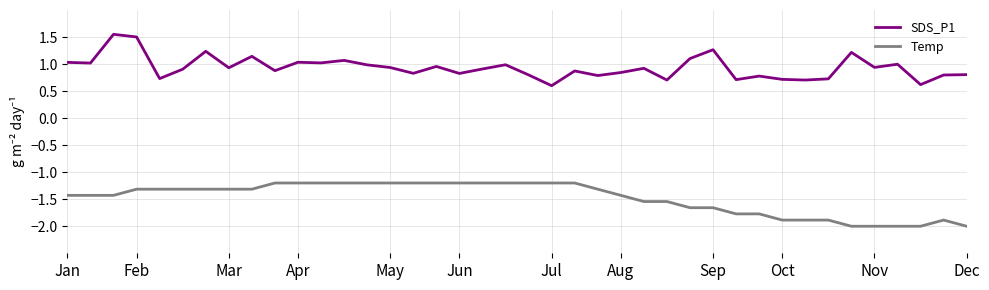

What is the difference between the maximum and second lowest values in the SDS_P1 series?

0.9